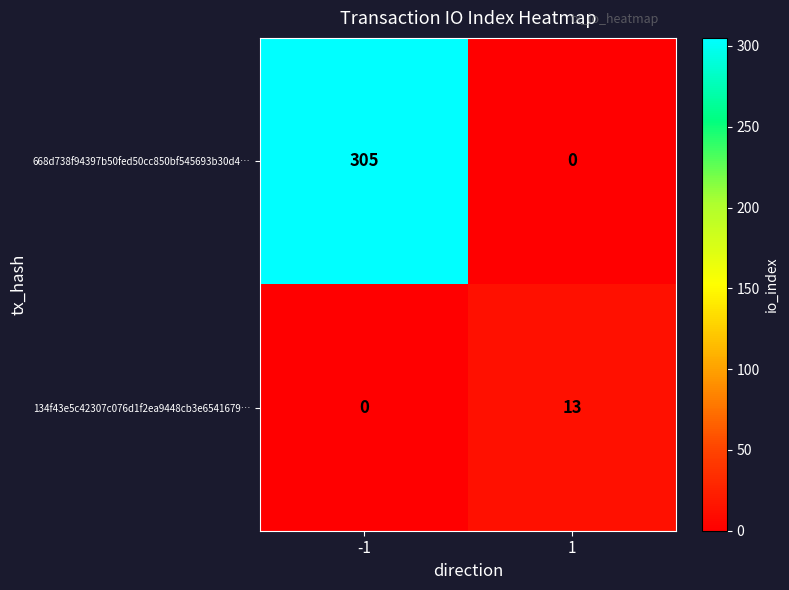

Which series has the widest spread of values?

668d738f94397b50fed50cc850bf545693b30d4…